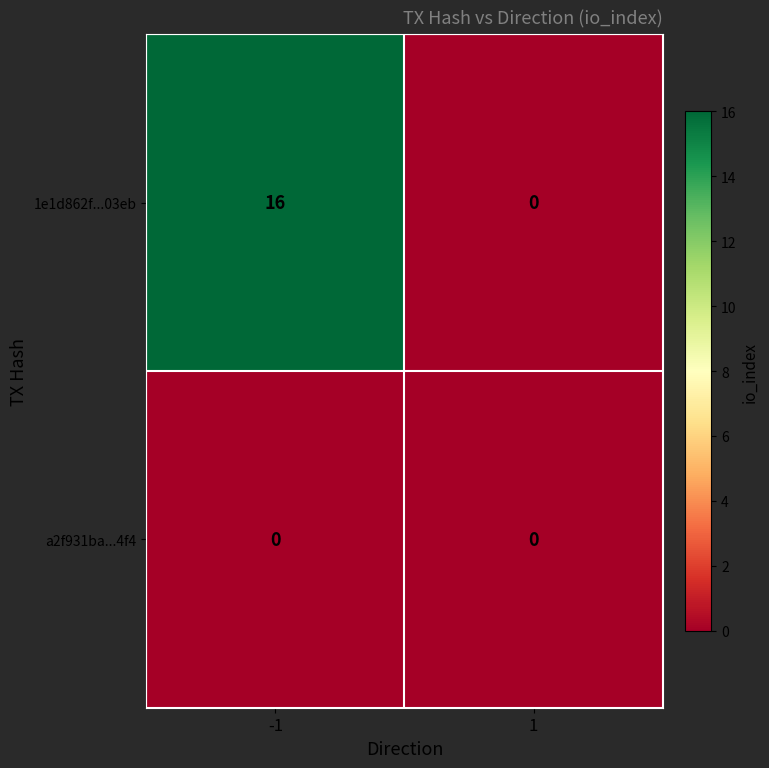

Rank the series by their average value, from highest to lowest.

1e1d862f...03eb, a2f931ba...4f4